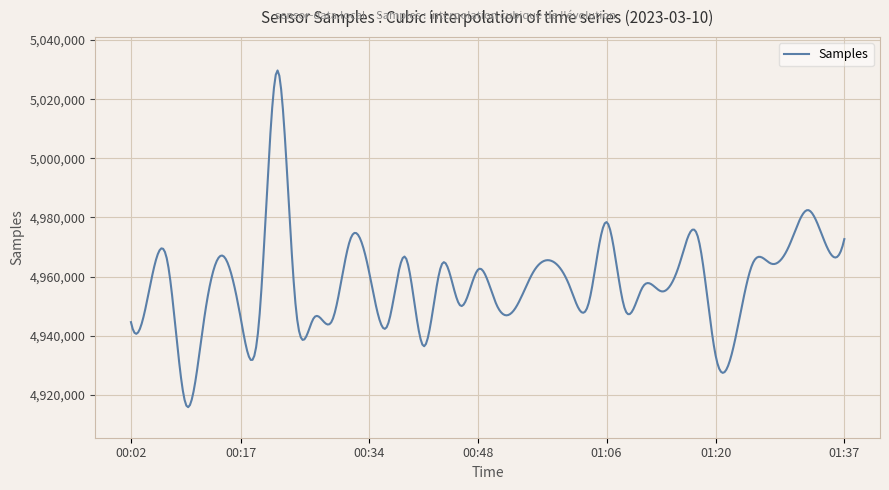

What is the maximum value shown in the chart?

5029698.2